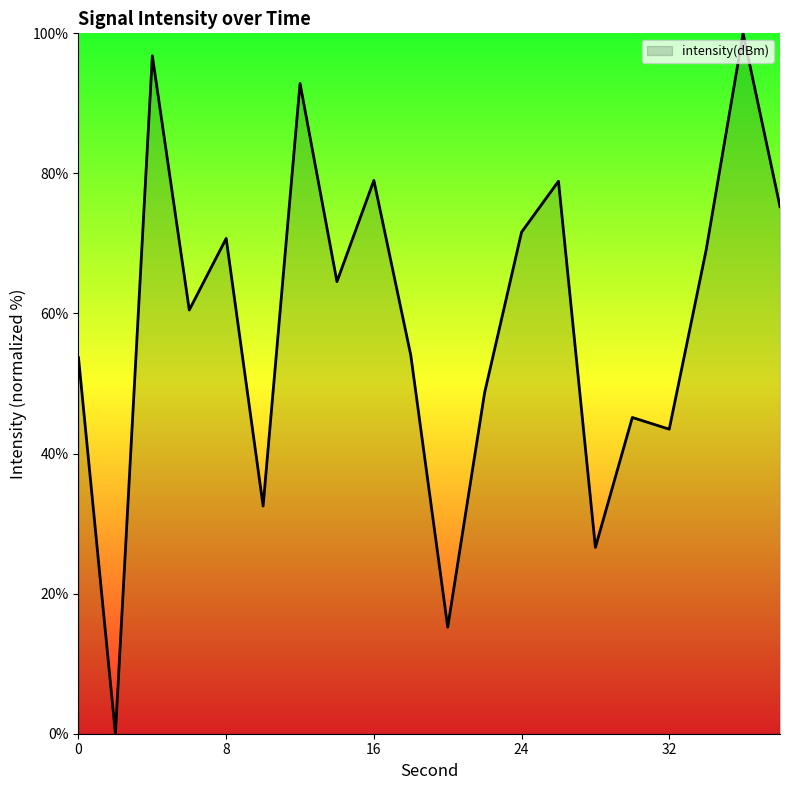

True or false: the data has more than 1 interior local peaks.

True